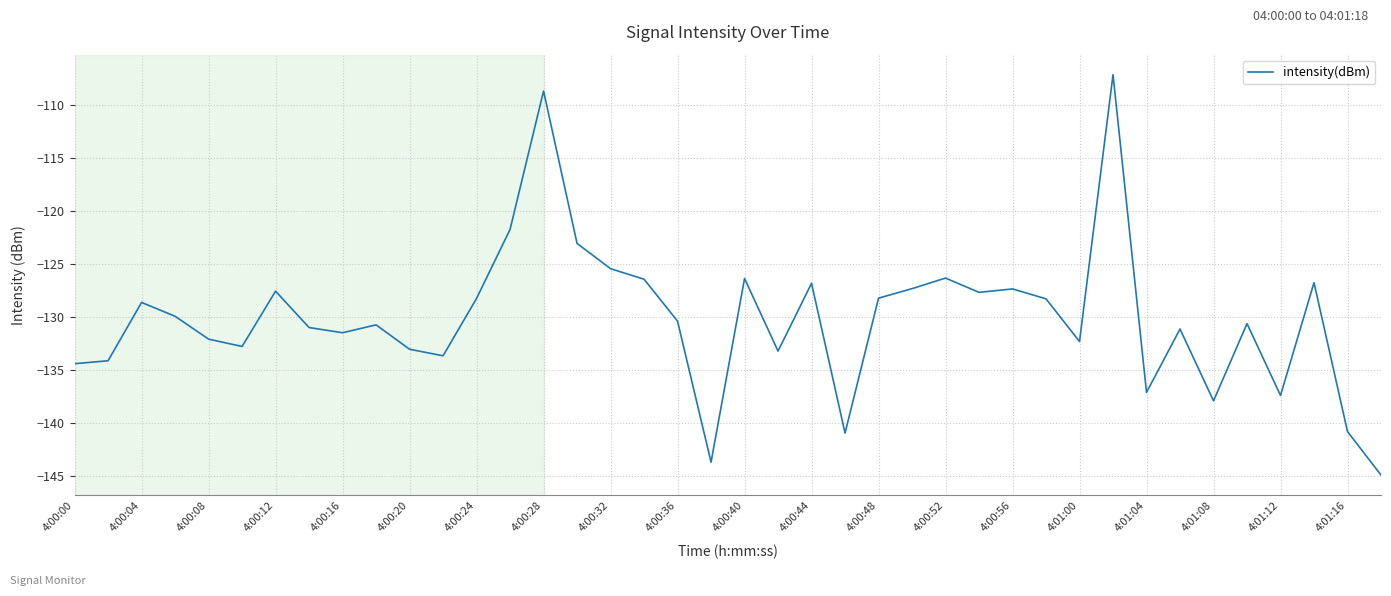

What is the maximum value shown in the chart?

-107.1